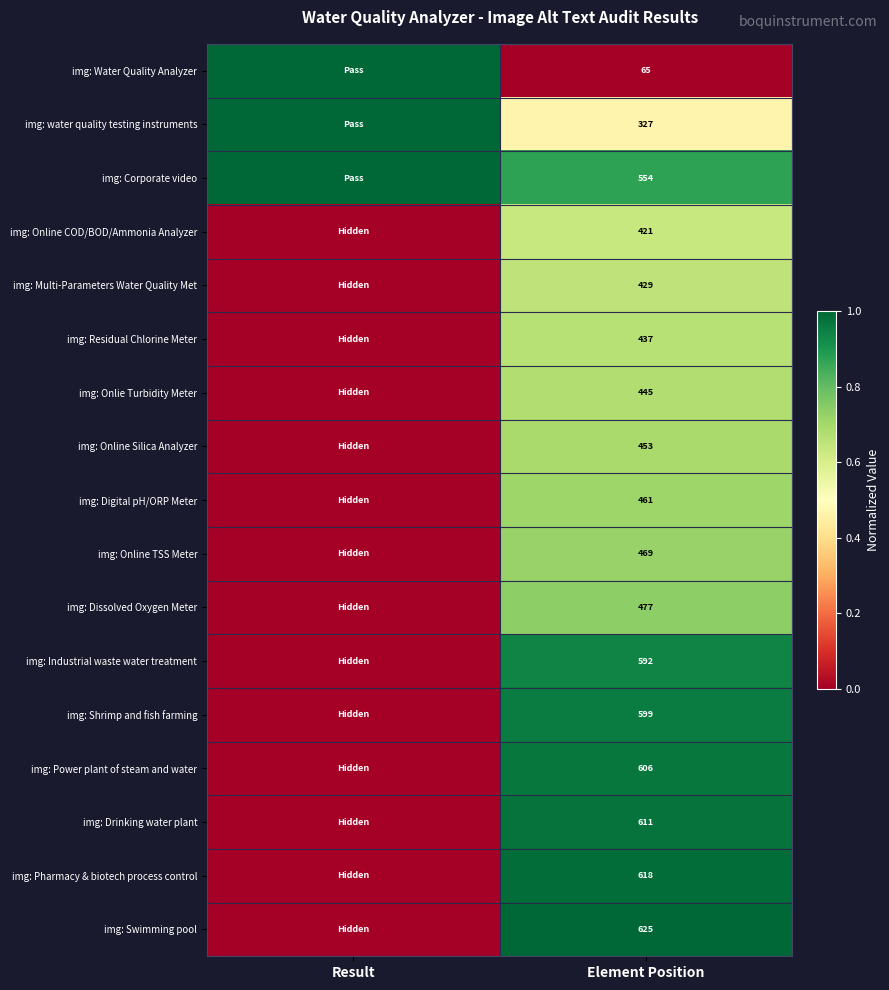

True or false: img: Digital pH/ORP Meter has a value of 0.2 at Element Position.

False